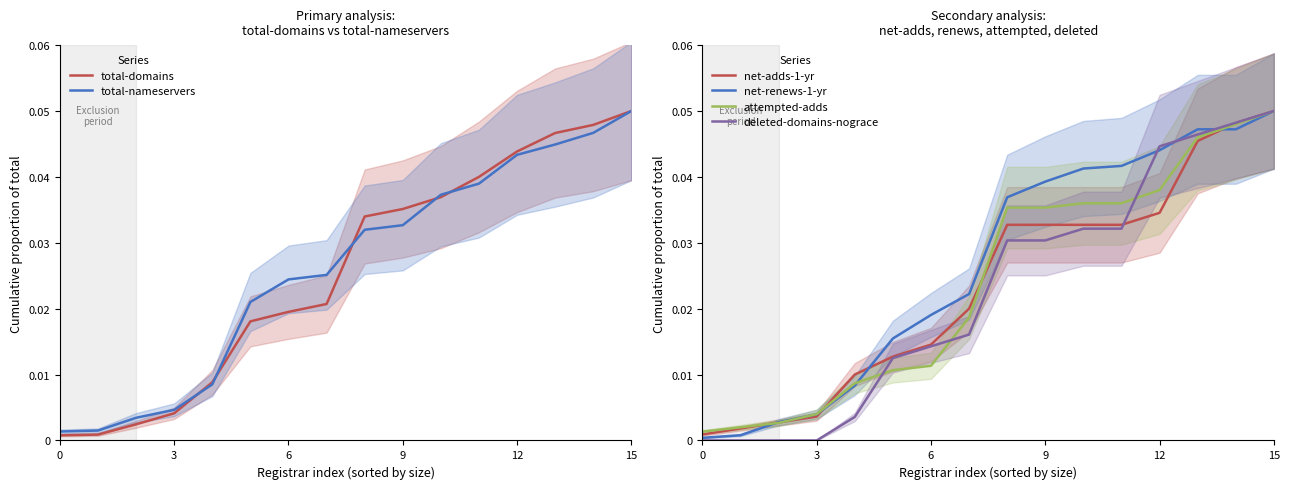

True or false: total-nameservers and net-adds-1-yr intersect in this chart.

True